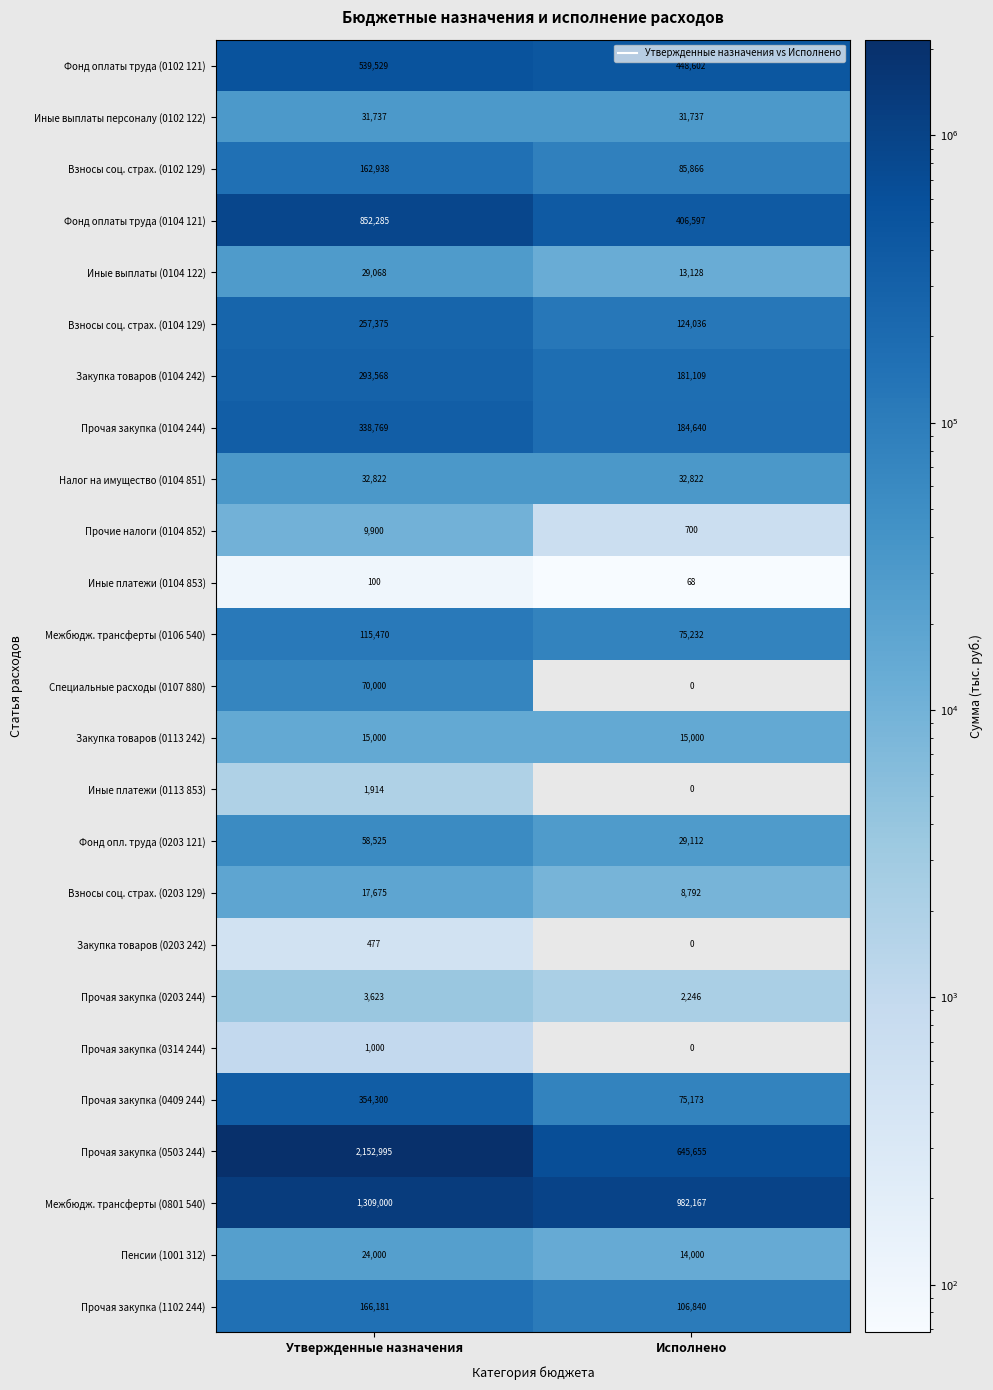

List the labels in order of Прочая закупка (0314 244) value, largest first.

Утвержденные назначения, Исполнено